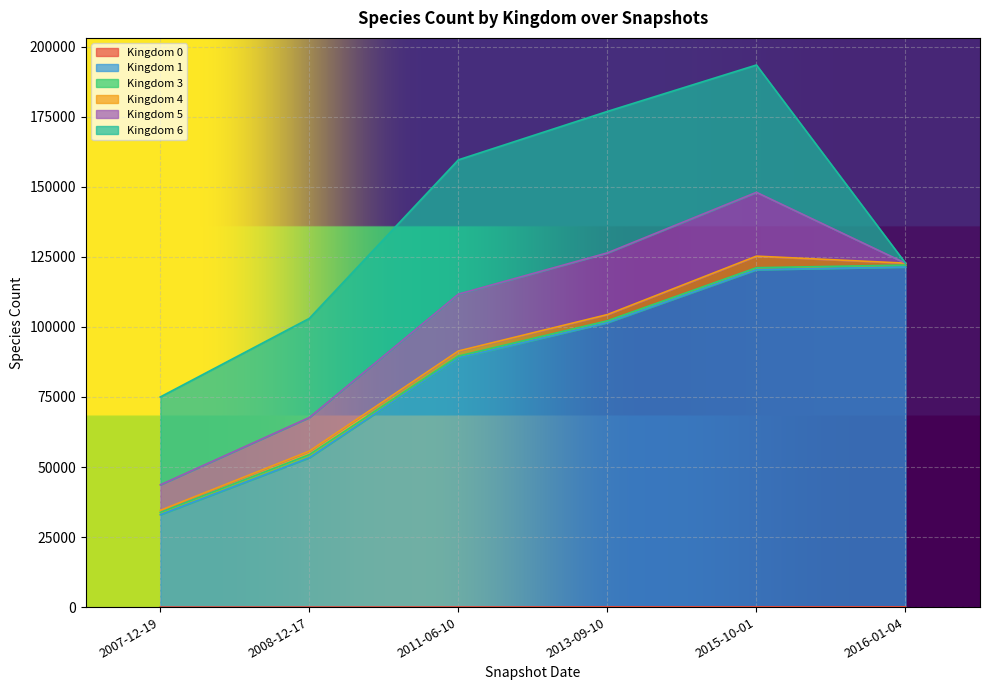

At which category does the chart reach its peak across all series?

2016-01-04